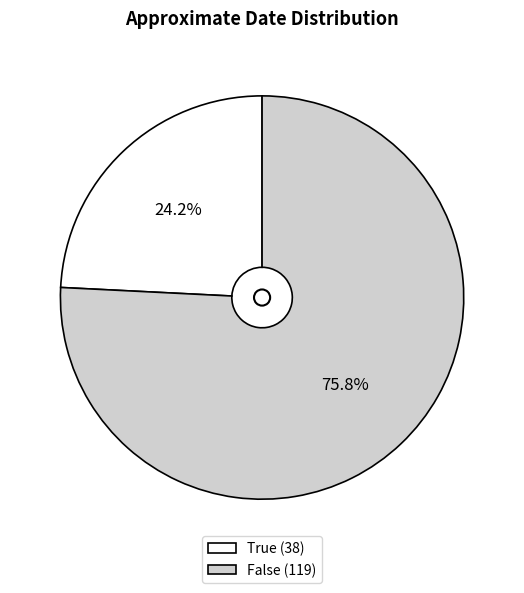

Between True and False, which is larger?

False